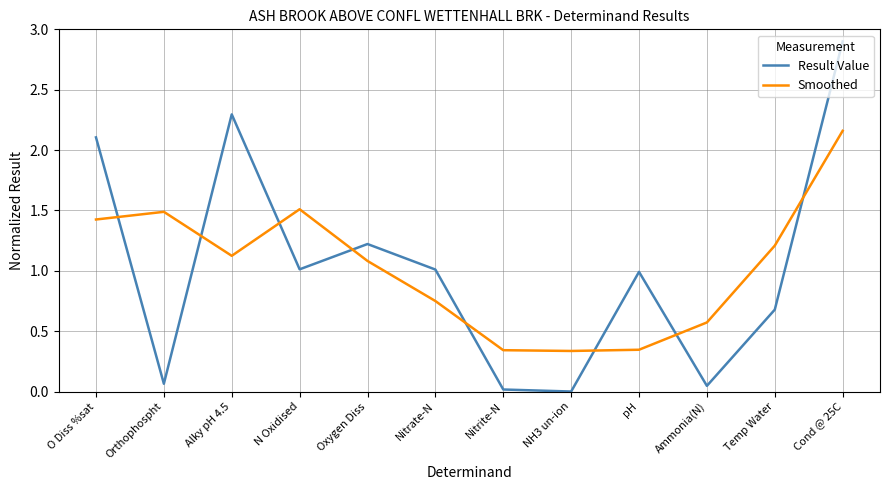

True or false: Result Value and Smoothed intersect in this chart.

True